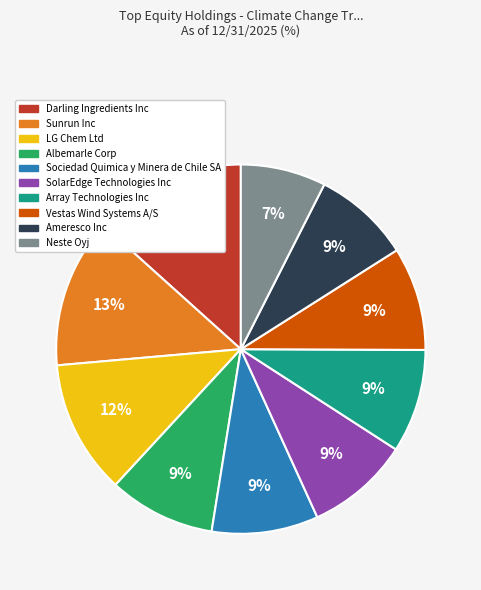

Is the sum of LG Chem Ltd and Ameresco Inc greater than half?

No